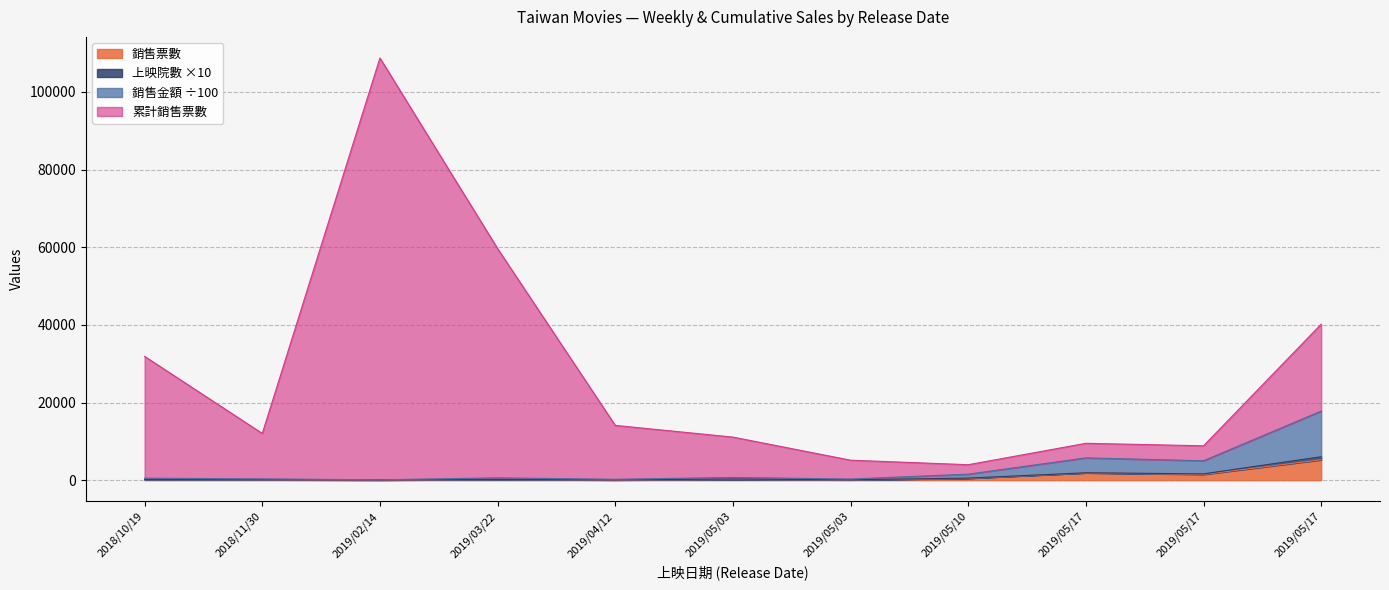

Between 2019/02/14 and 2019/03/22, which series saw the biggest shift?

累計銷售票數